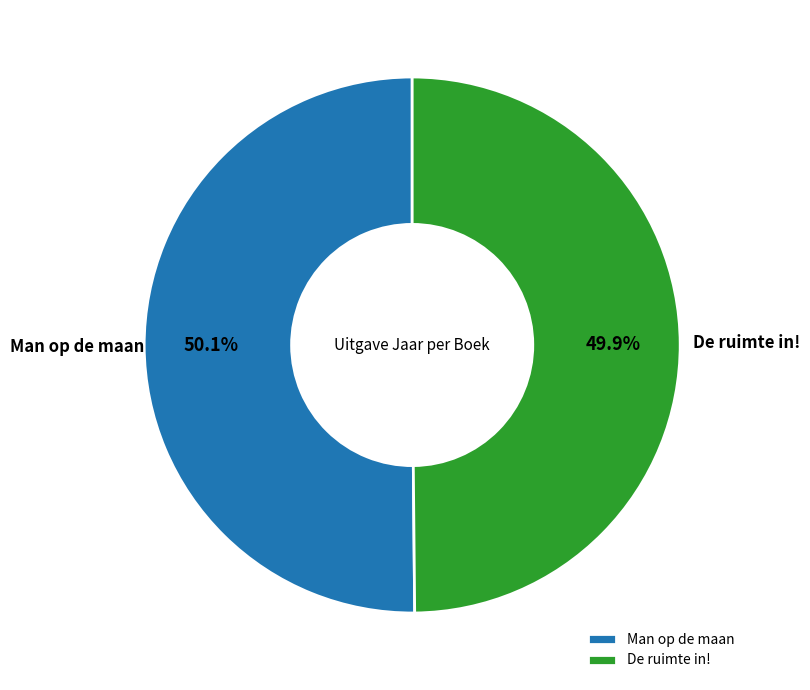

True or false: De ruimte in! accounts for 50% of the total.

True